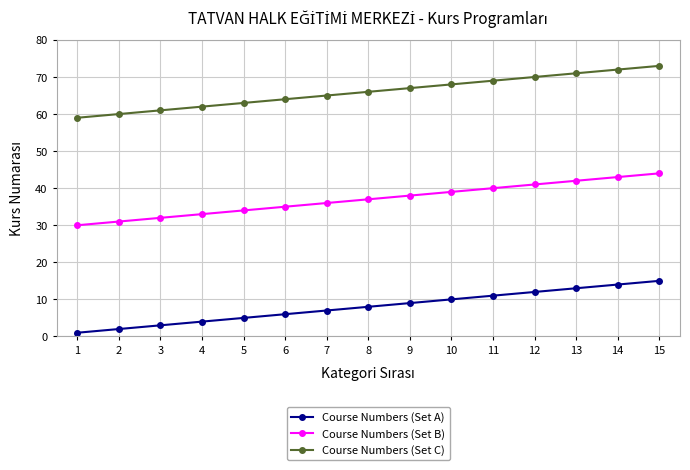

The Course Numbers (Set B) series shows 31 at 2. True or false?

True